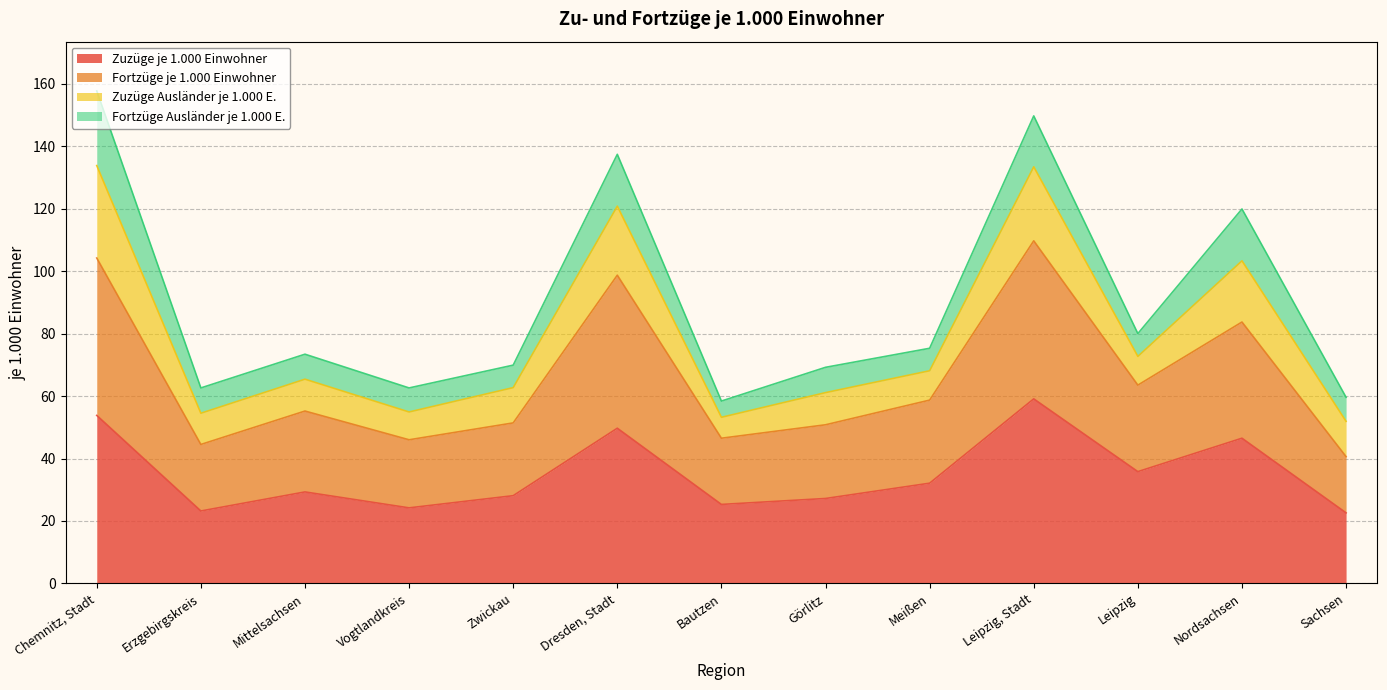

True or false: Fortzüge je 1.000 Einwohner and Zuzüge je 1.000 Einwohner intersect in this chart.

False